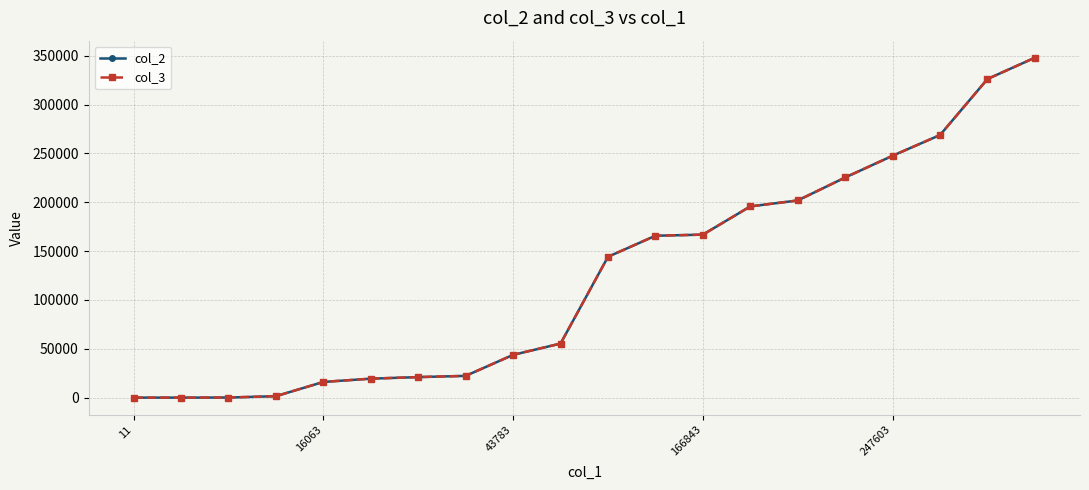

What is the maximum value shown in the chart?

347989